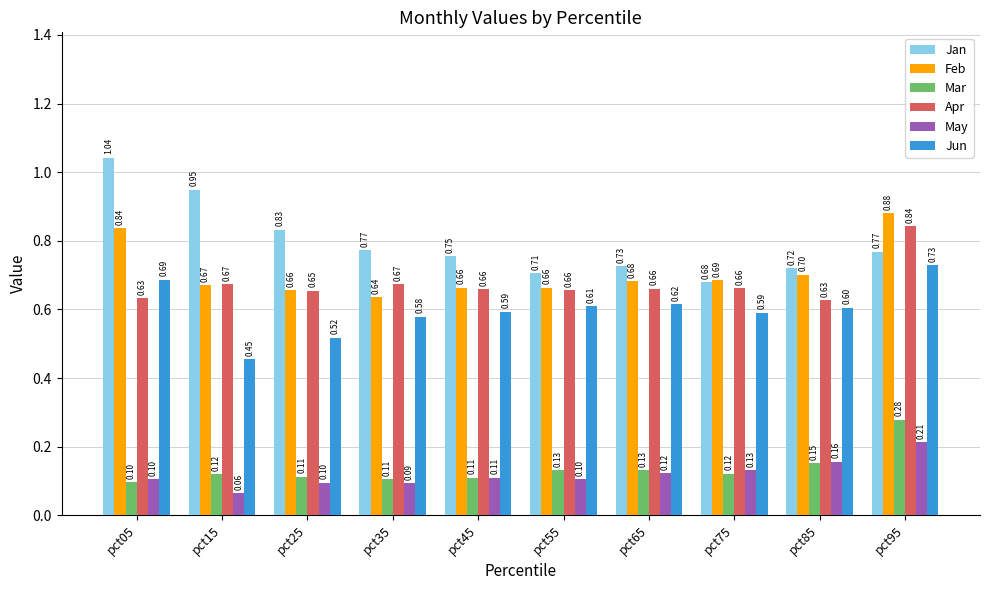

What is the value of the May bar at the 4th from the left?

0.1